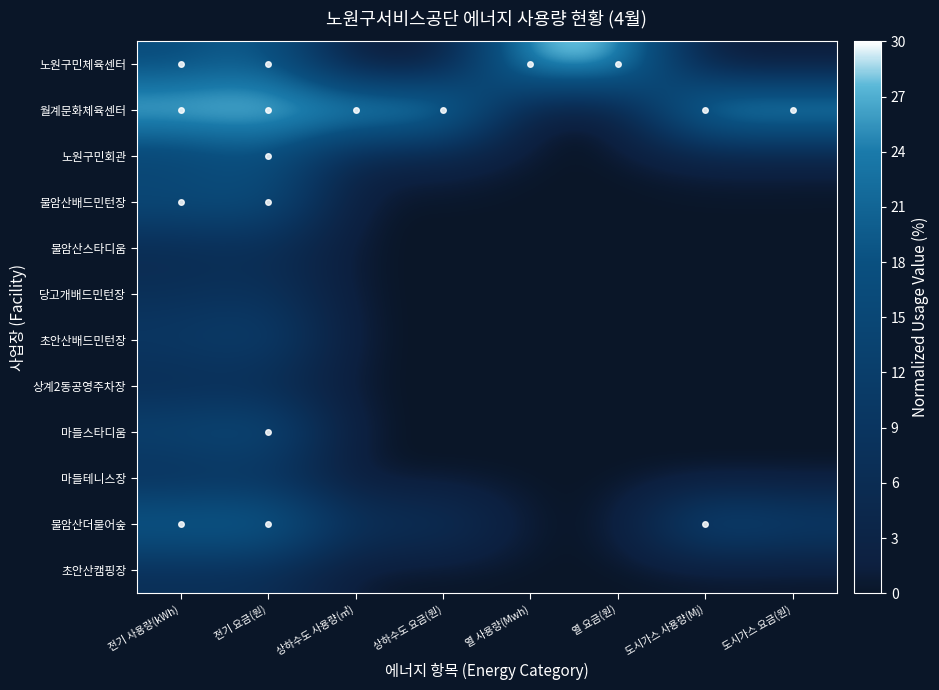

Which label corresponds to the largest value in the chart?

열 사용량(Mwh)